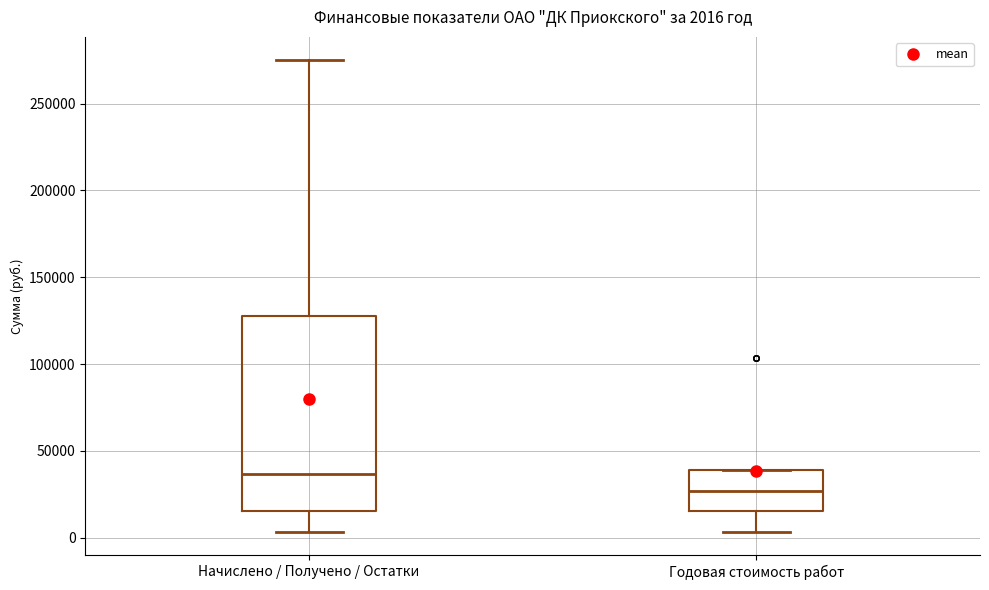

Which box's median line is the highest?

Начислено / Получено / Остатки